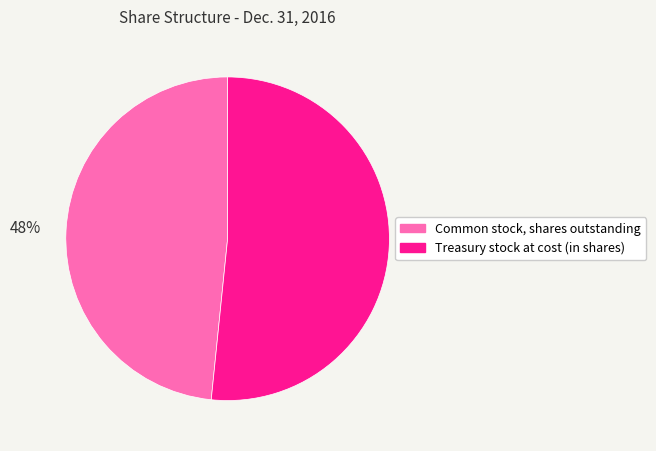

Rank the categories by value from lowest to highest.

Common stock, shares outstanding, Treasury stock at cost (in shares)